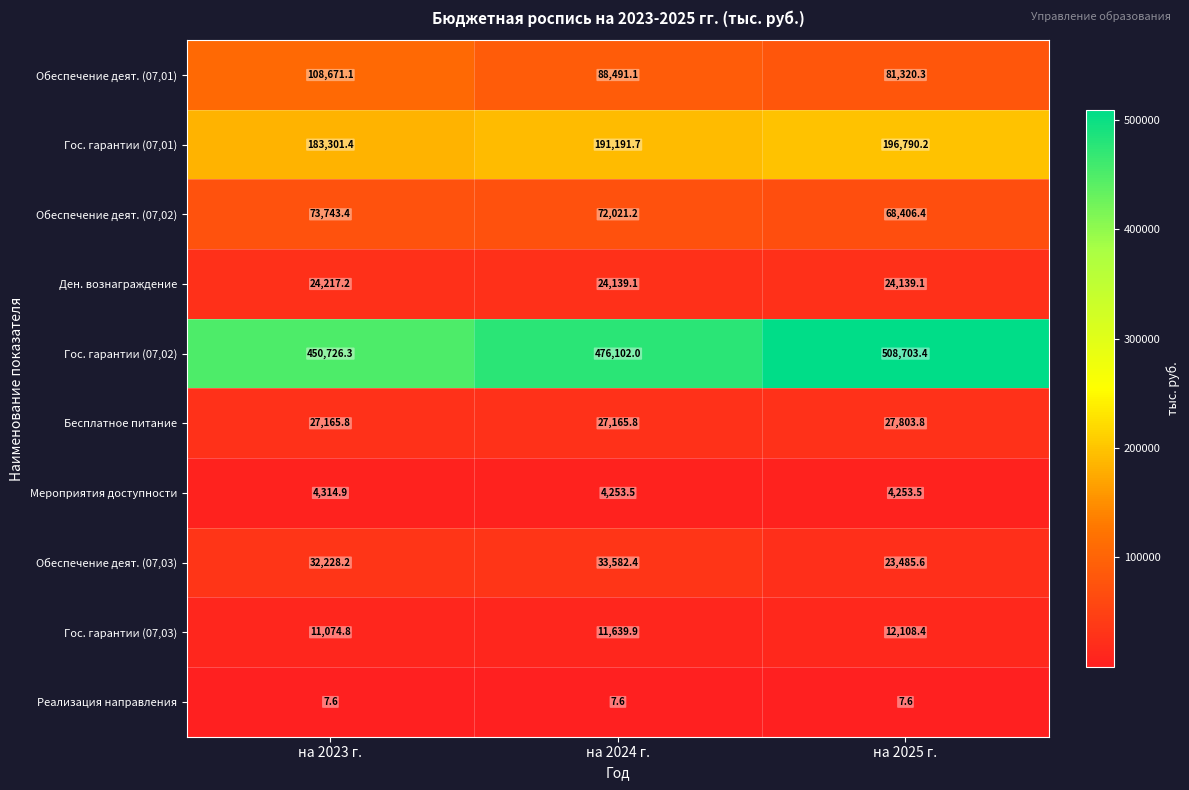

Count the number of data series in this chart.

10